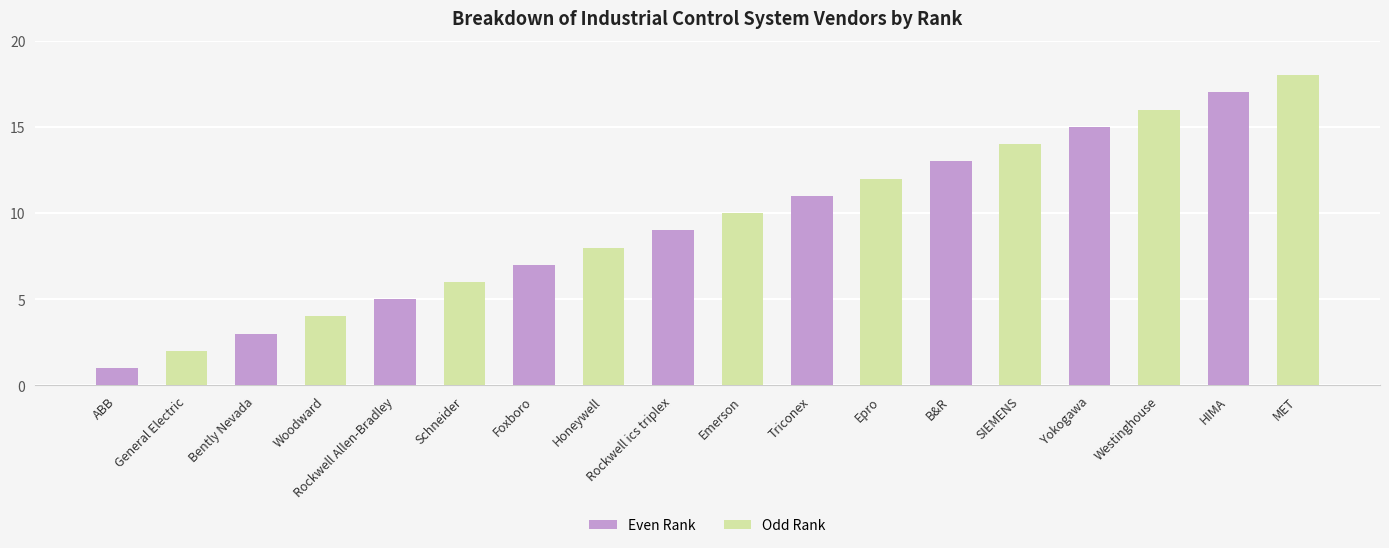

What is the maximum value shown in the chart?

18